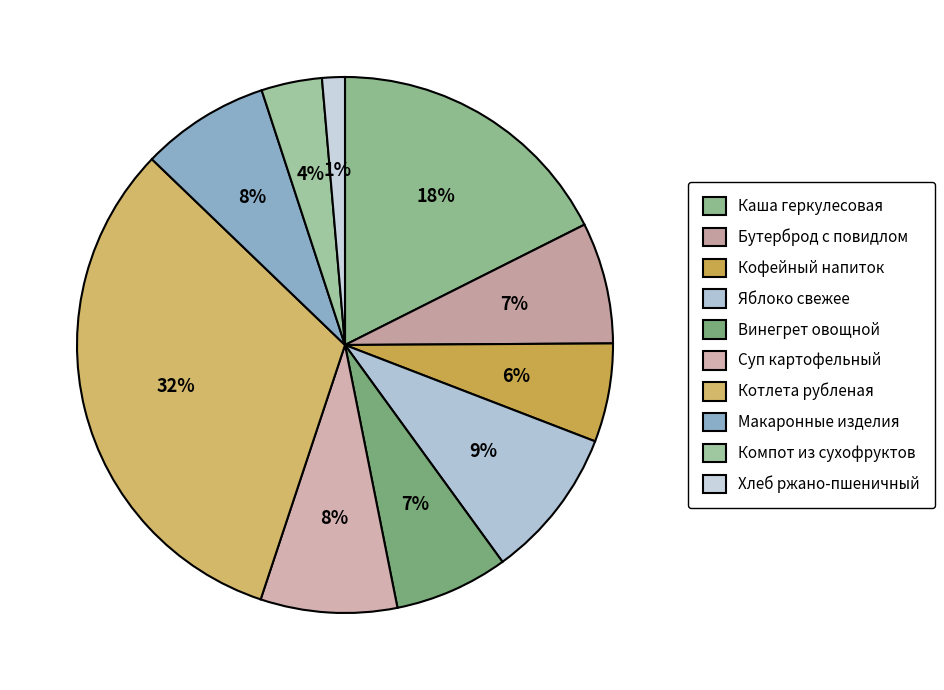

What percentage is the Хлеб ржано-пшеничный slice, to the nearest percent?

1%